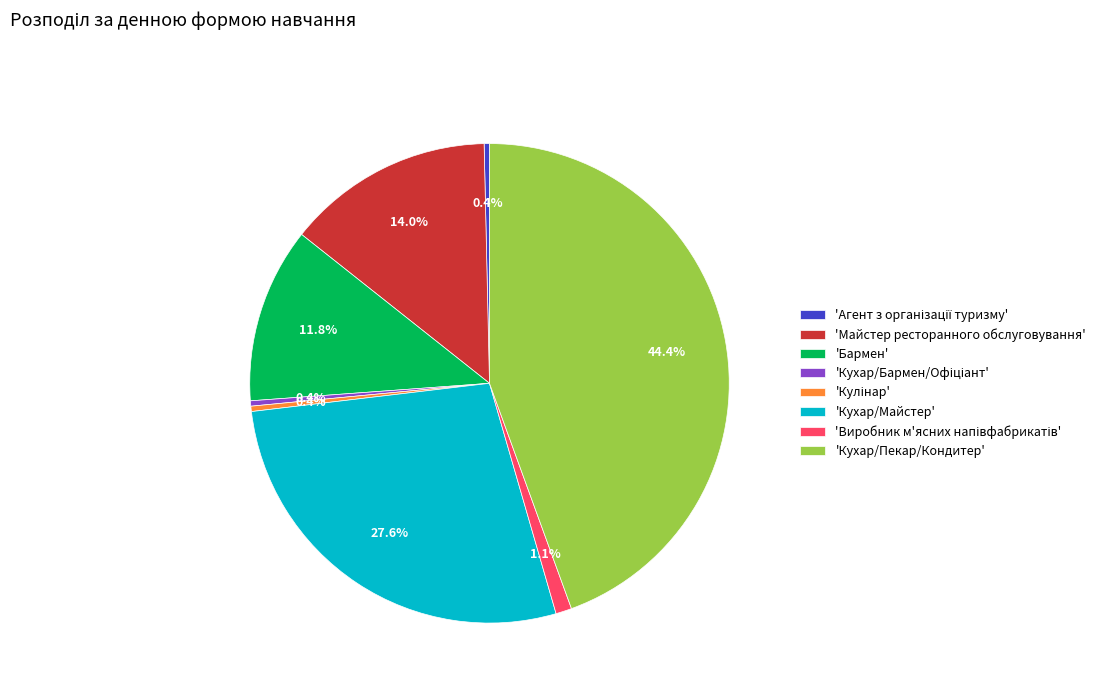

What is the ratio of the value at 'Бармен' to the value at 'Кухар/Пекар/Кондитер'?

0.3